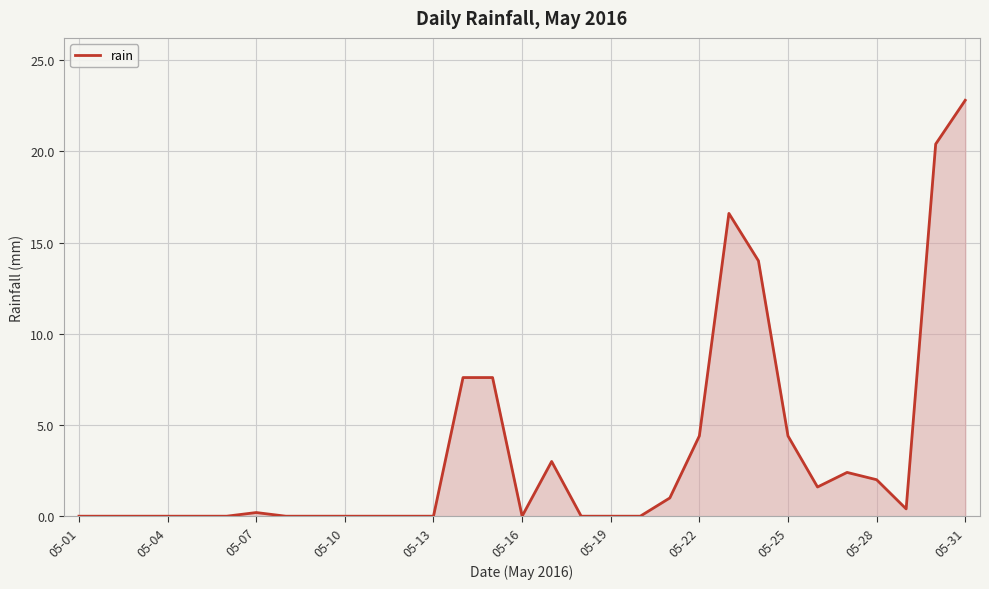

True or false: the data has more than 0 interior local peaks.

True